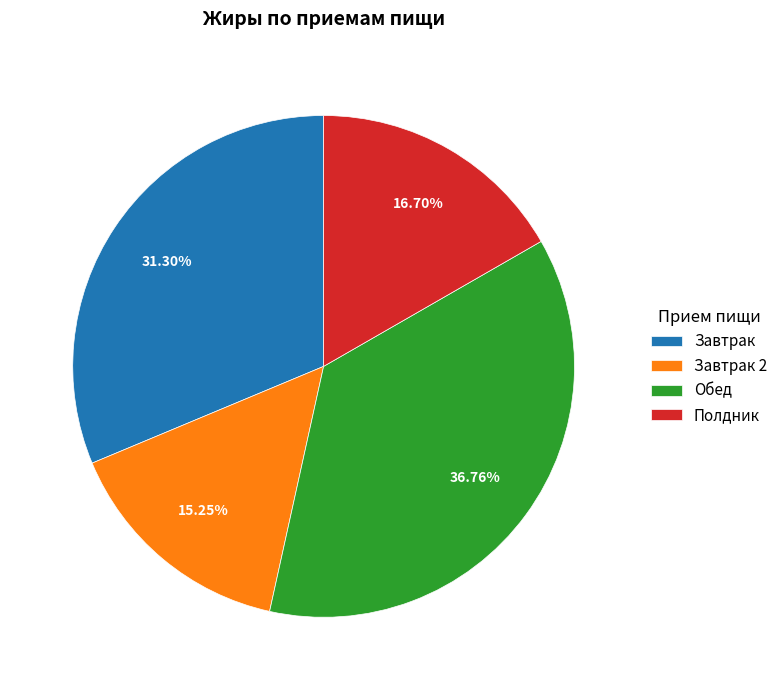

To the nearest percent, what is the average slice percentage?

25%